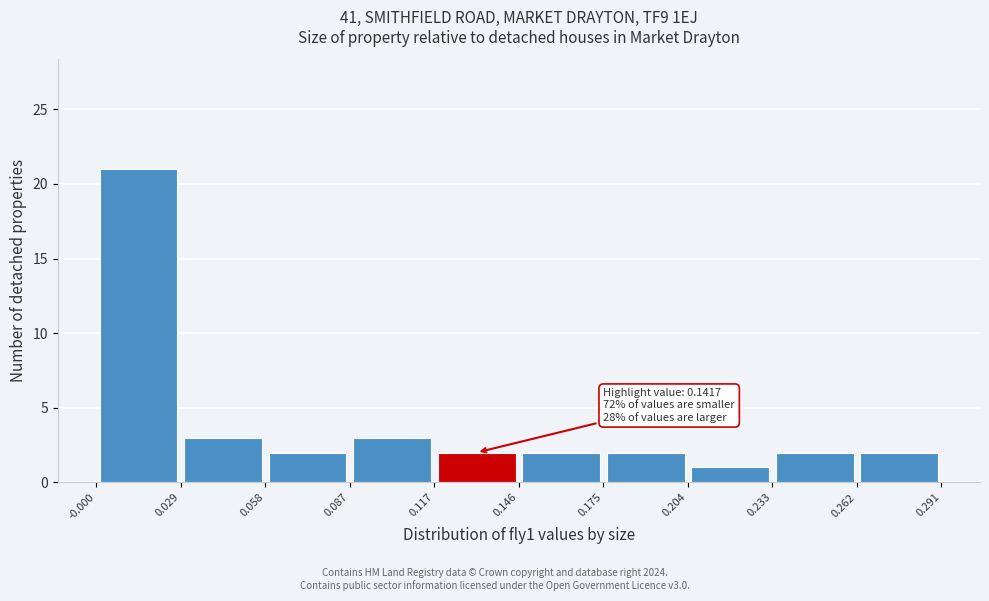

Over which range of the x-axis is the bar tallest?

-0.000 to 0.029